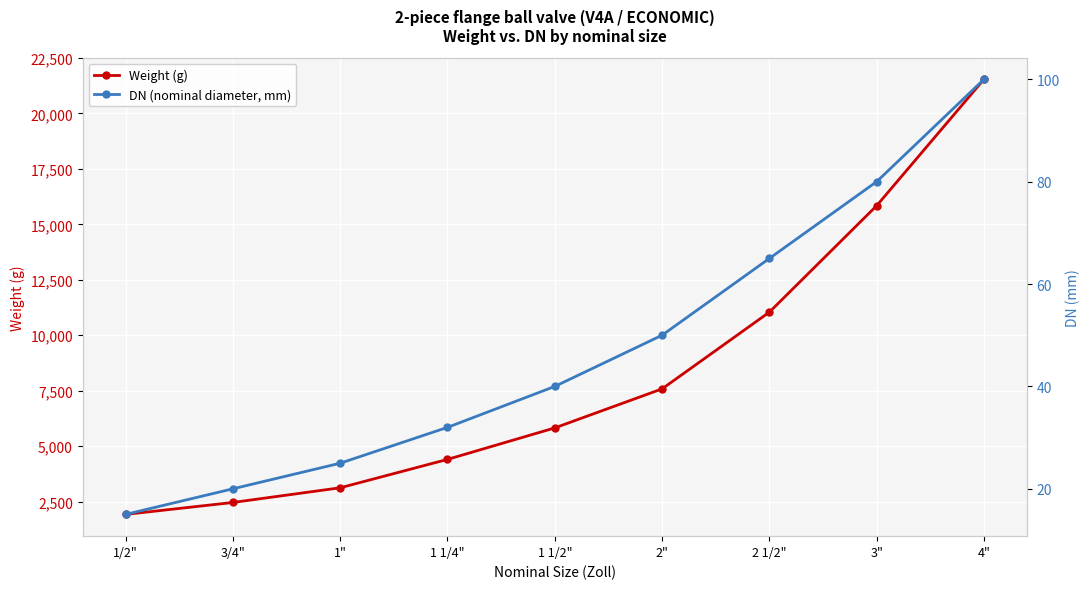

What is the label of the 5th point from the left?

1 1/2"